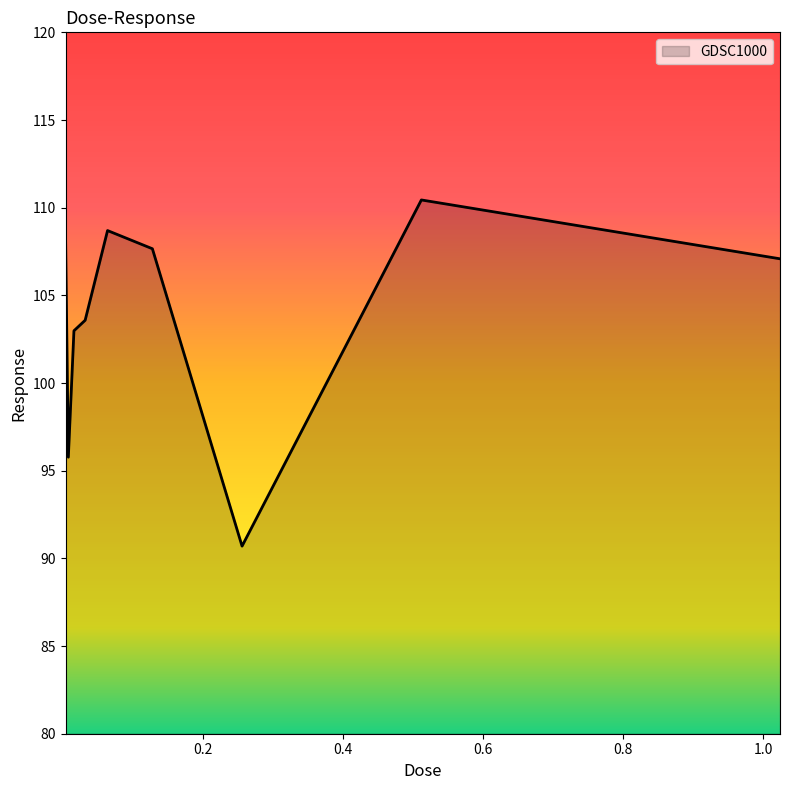

What is the difference between the maximum and minimum values?

19.7